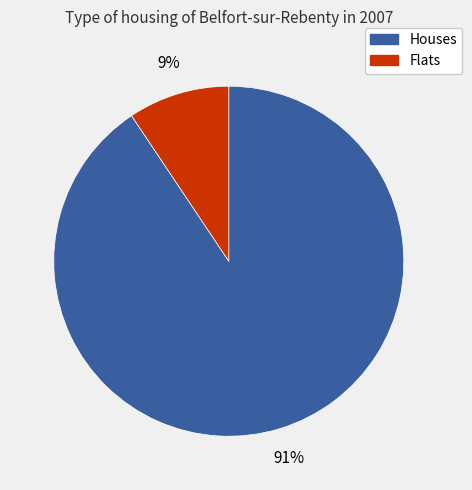

To the nearest percent, what is the average slice percentage?

50%